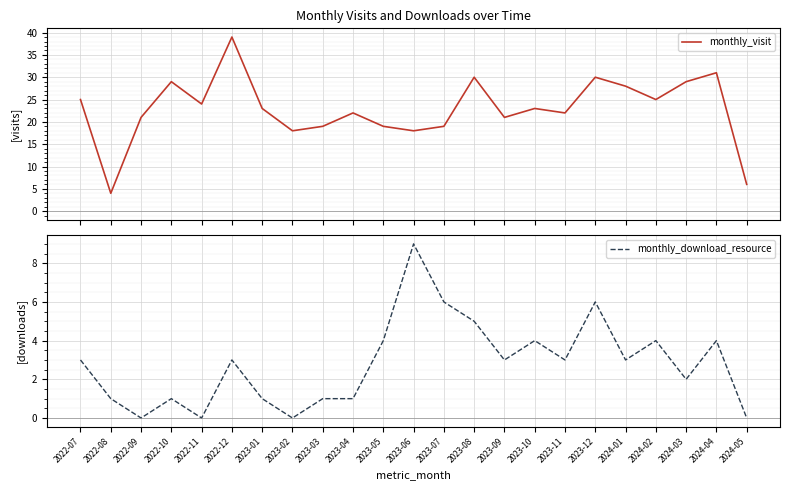

Reading left to right, what are all the values shown in this chart?

monthly_visit: 25	4	21	29	24	39	23	18	19	22	19	18	19	30	21	23	22	30	28	25	29	31	6
monthly_download_resource: 3	1	0	1	0	3	1	0	1	1	4	9	6	5	3	4	3	6	3	4	2	4	0